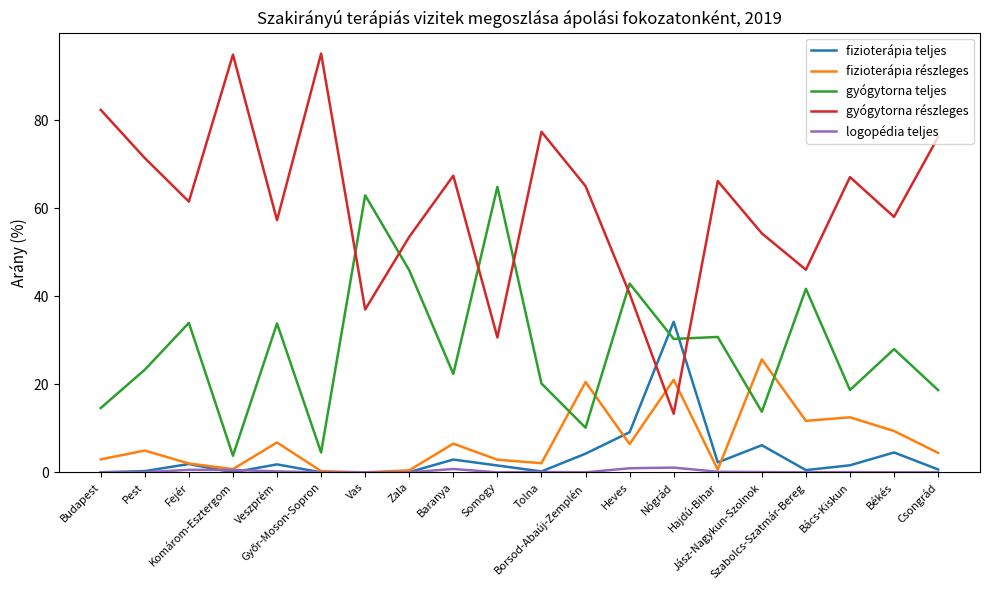

Which series has the largest range (max minus min)?

gyógytorna részleges